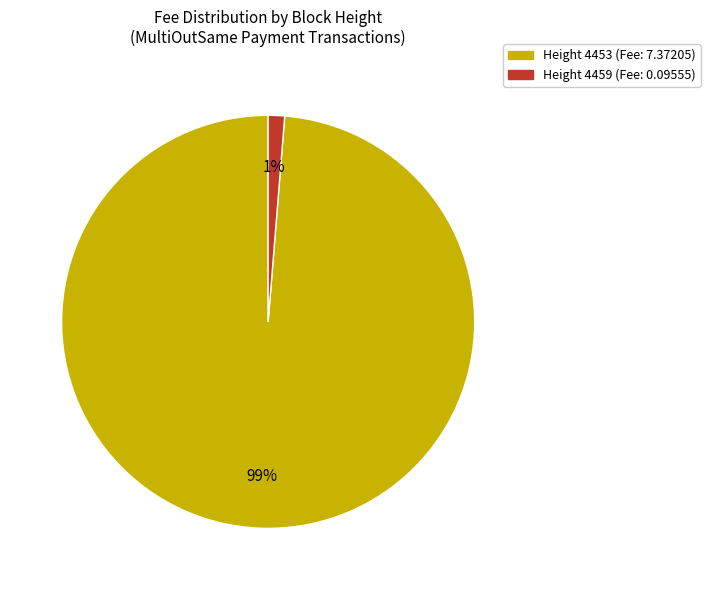

How many segments does this pie chart have?

2